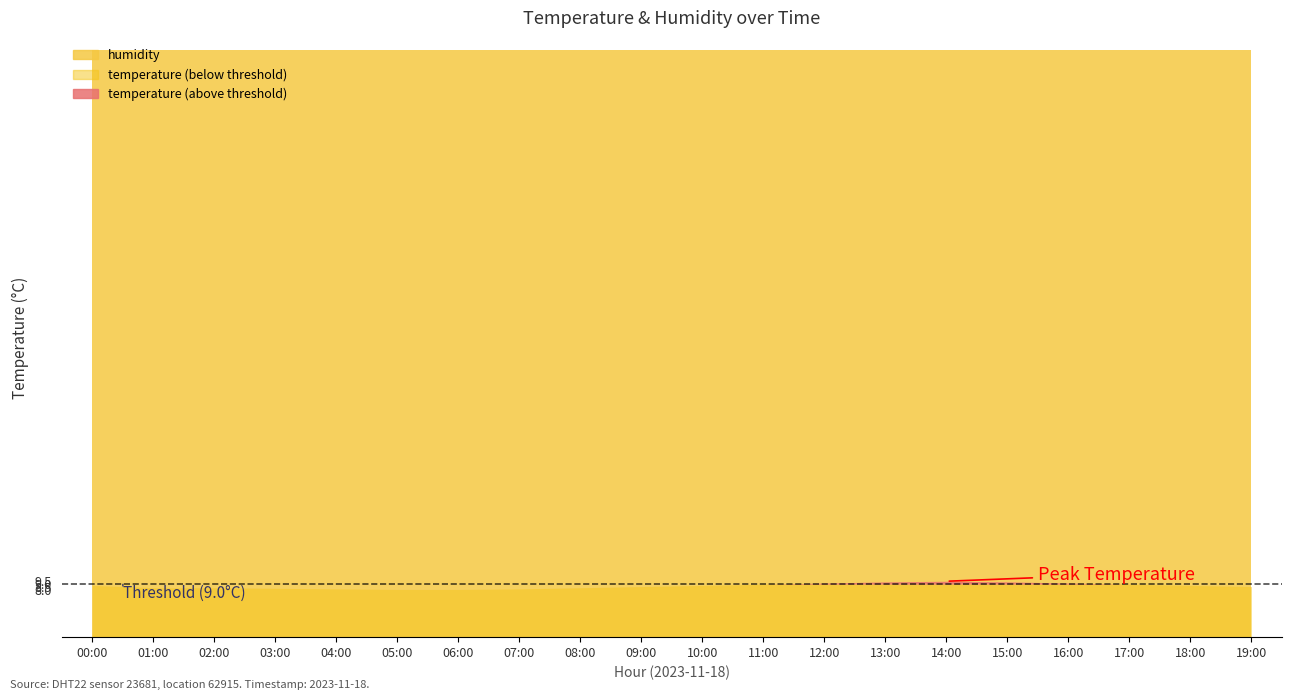

Which series has the largest total across all categories?

humidity